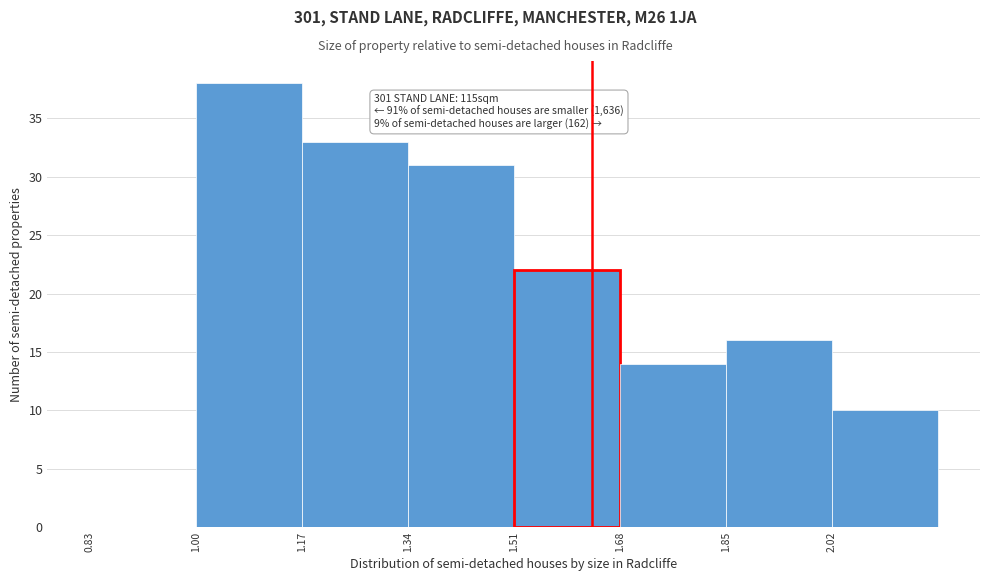

Over which range of the x-axis is the bar tallest?

1.00 to 1.17